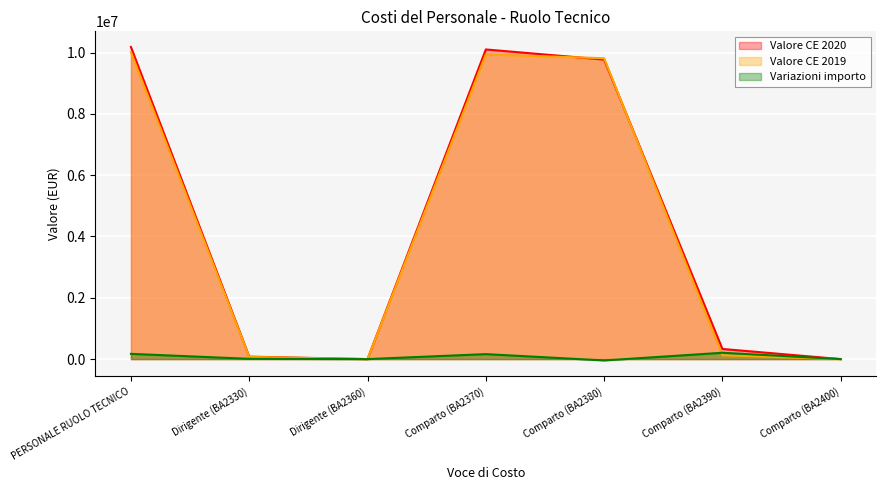

True or false: Variazioni importo has a value of 171116.8 at PERSONALE RUOLO TECNICO.

True